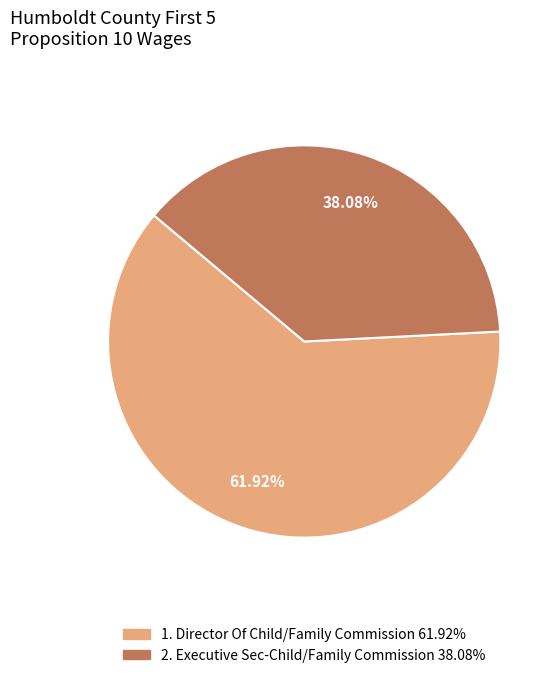

Is there a majority slice in this chart?

Yes